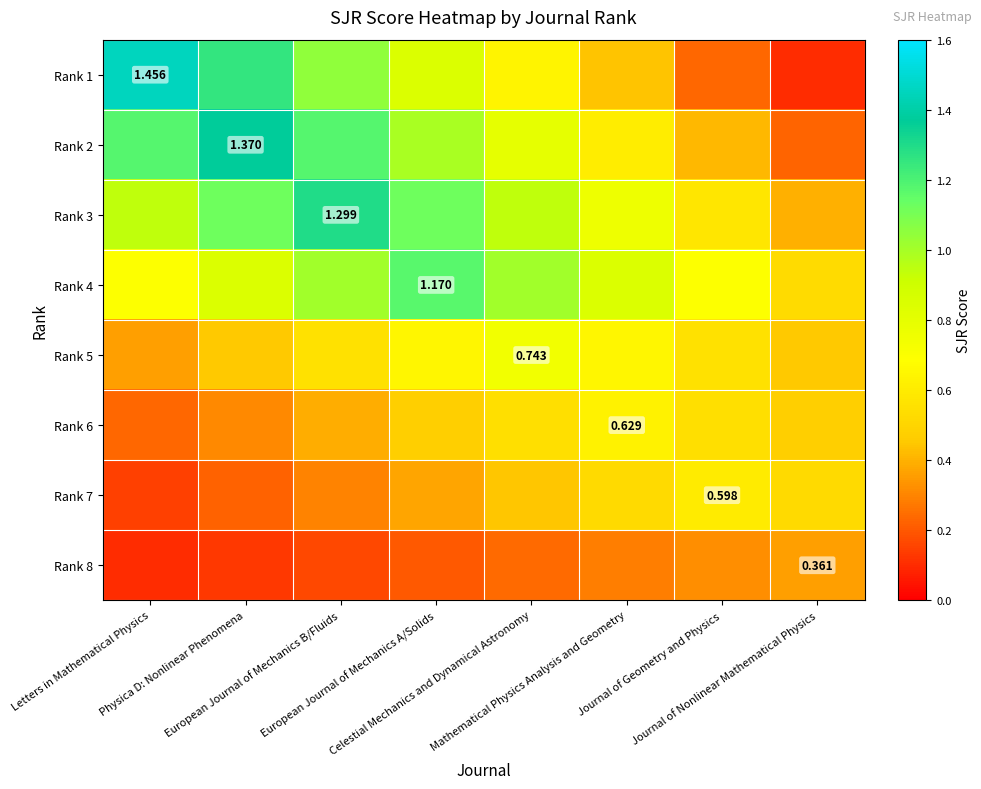

Which series has the widest spread of values?

Rank 1